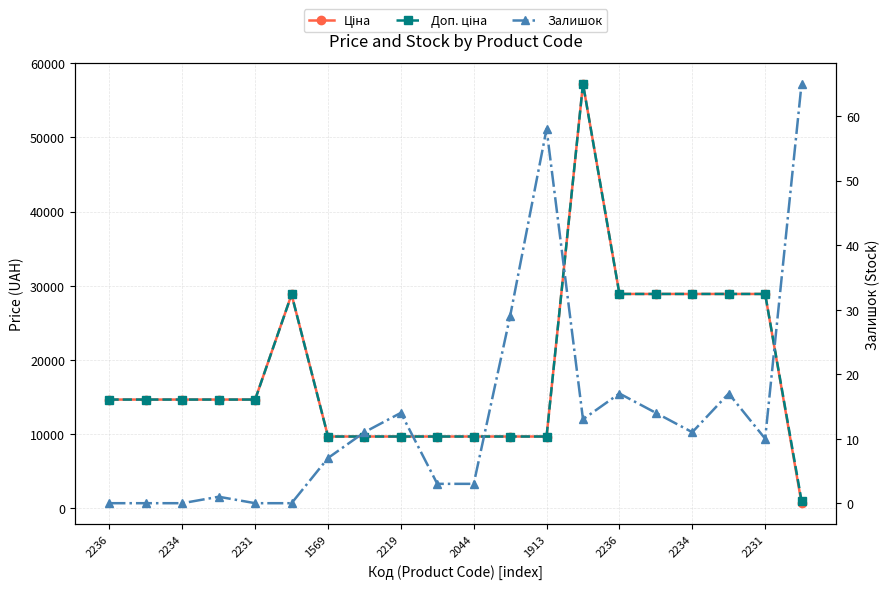

True or false: Ціна has more than 0 interior local peaks.

True